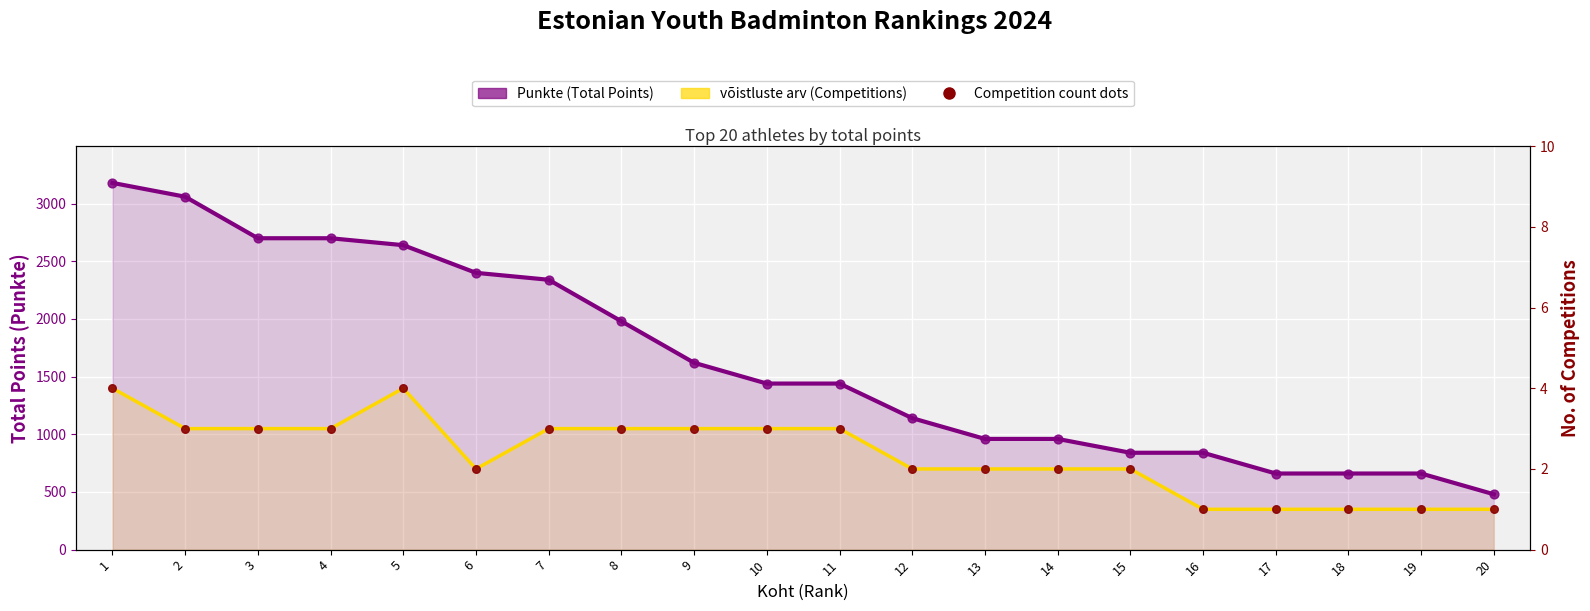

Which series has the largest total across all categories?

Punkte (Total Points)